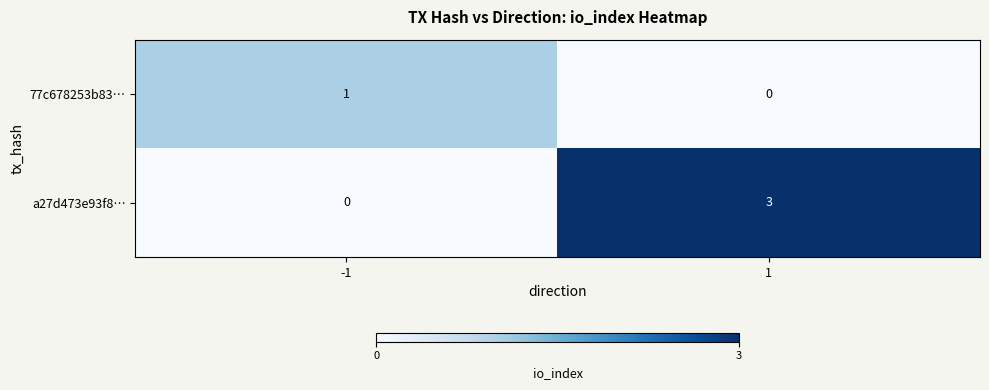

Is the value of a27d473e93f8… at -1 greater than the value of 77c678253b83… at -1?

No